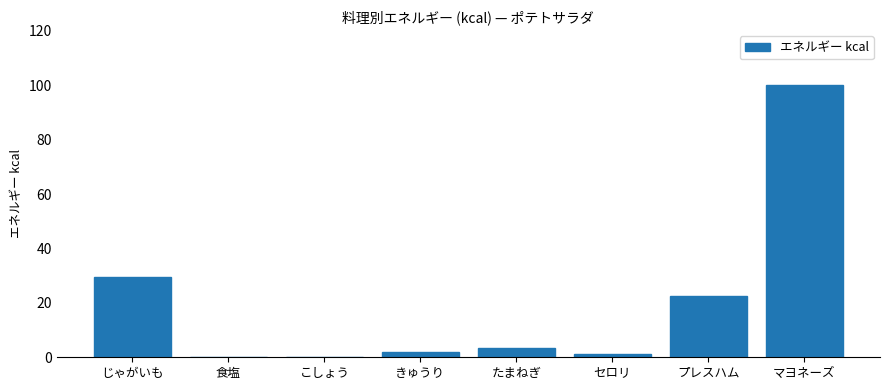

At which label is the value closest to 50?

じゃがいも